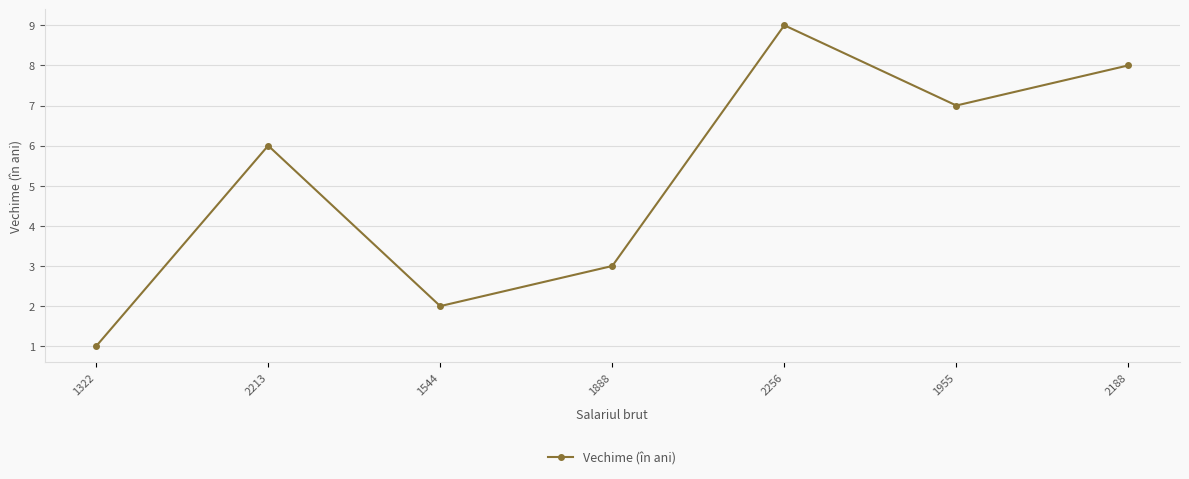

What is the sum of all values?

36